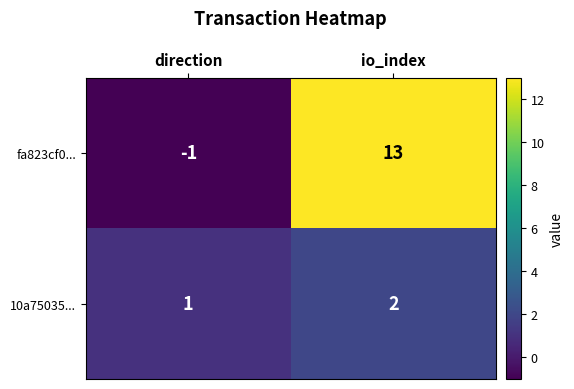

Where is fa823cf0... nearest to the value 6?

direction